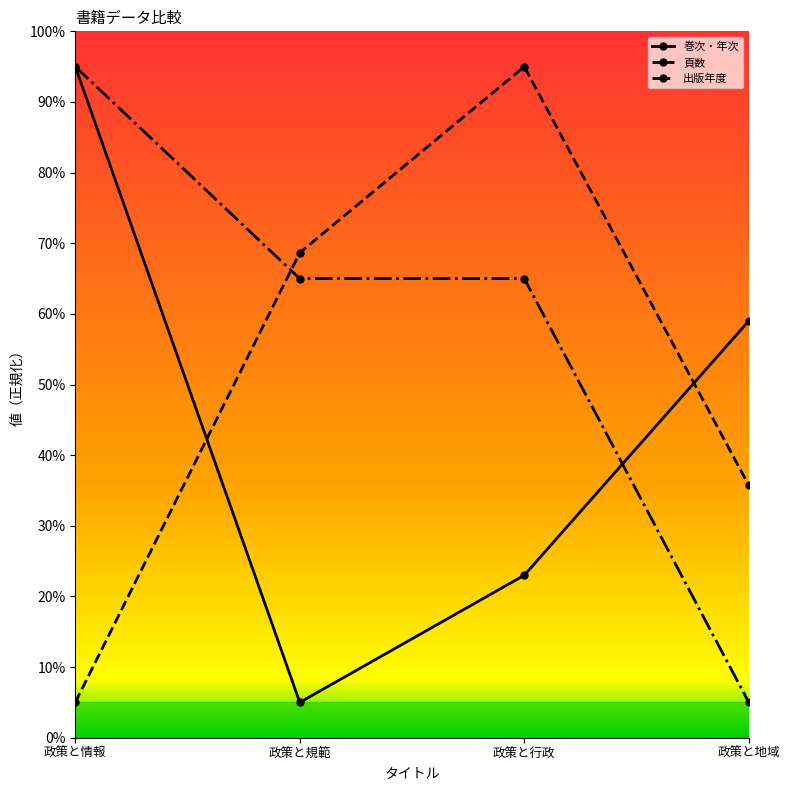

The 巻次・年次 series shows 23.0 at 政策と行政. True or false?

True